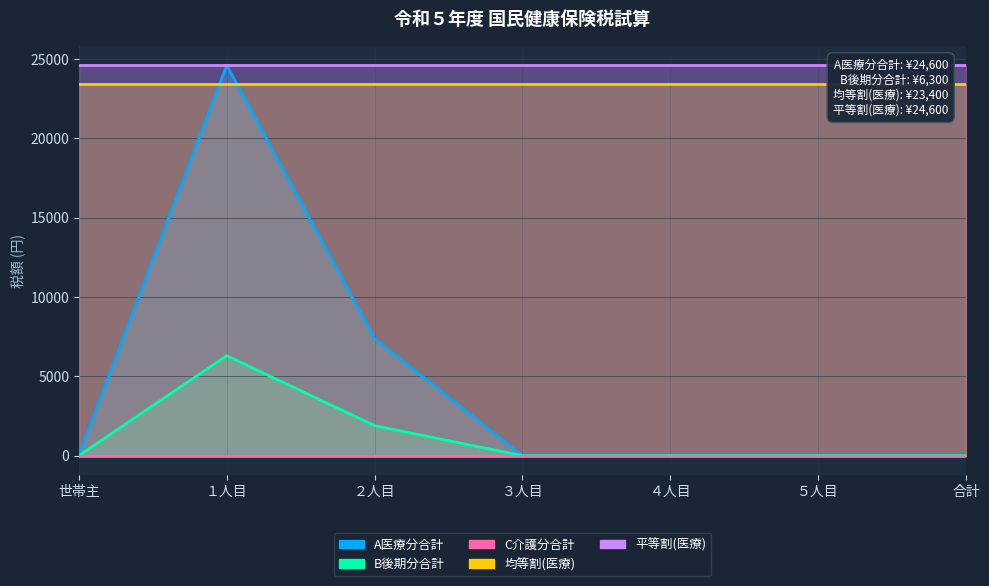

What is the label of the 2nd point from the left?

１人目